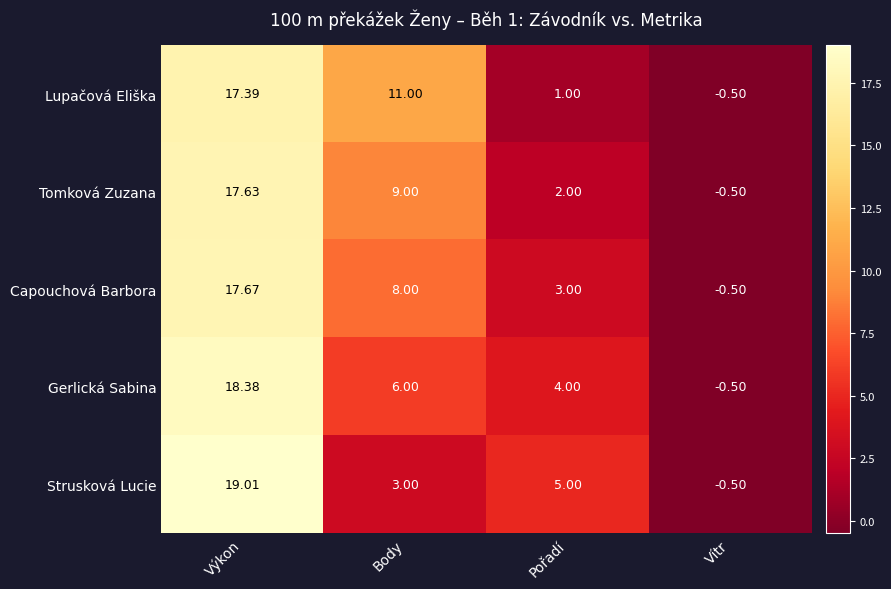

How many data points does each series have?

4